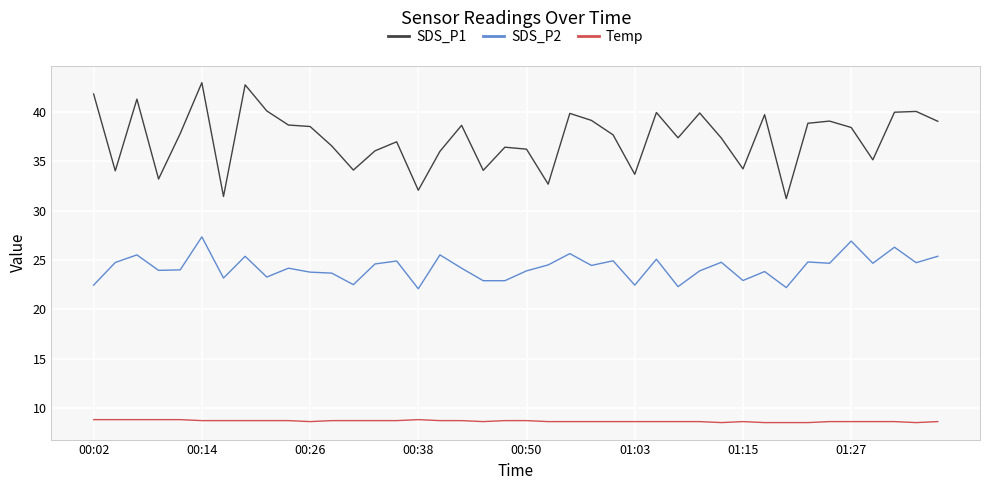

Rank the series by their average value, from lowest to highest.

Temp, SDS_P2, SDS_P1